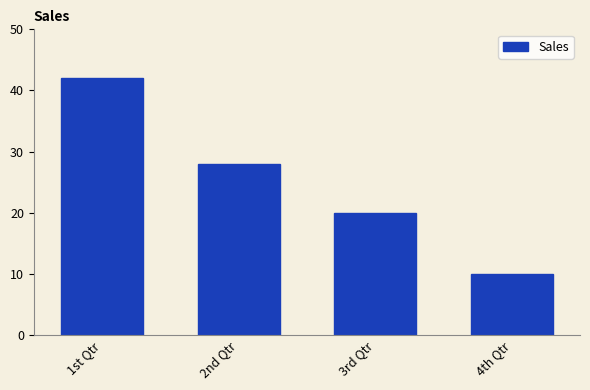

The chart shows a value of 64 at 1st Qtr. True or false?

False